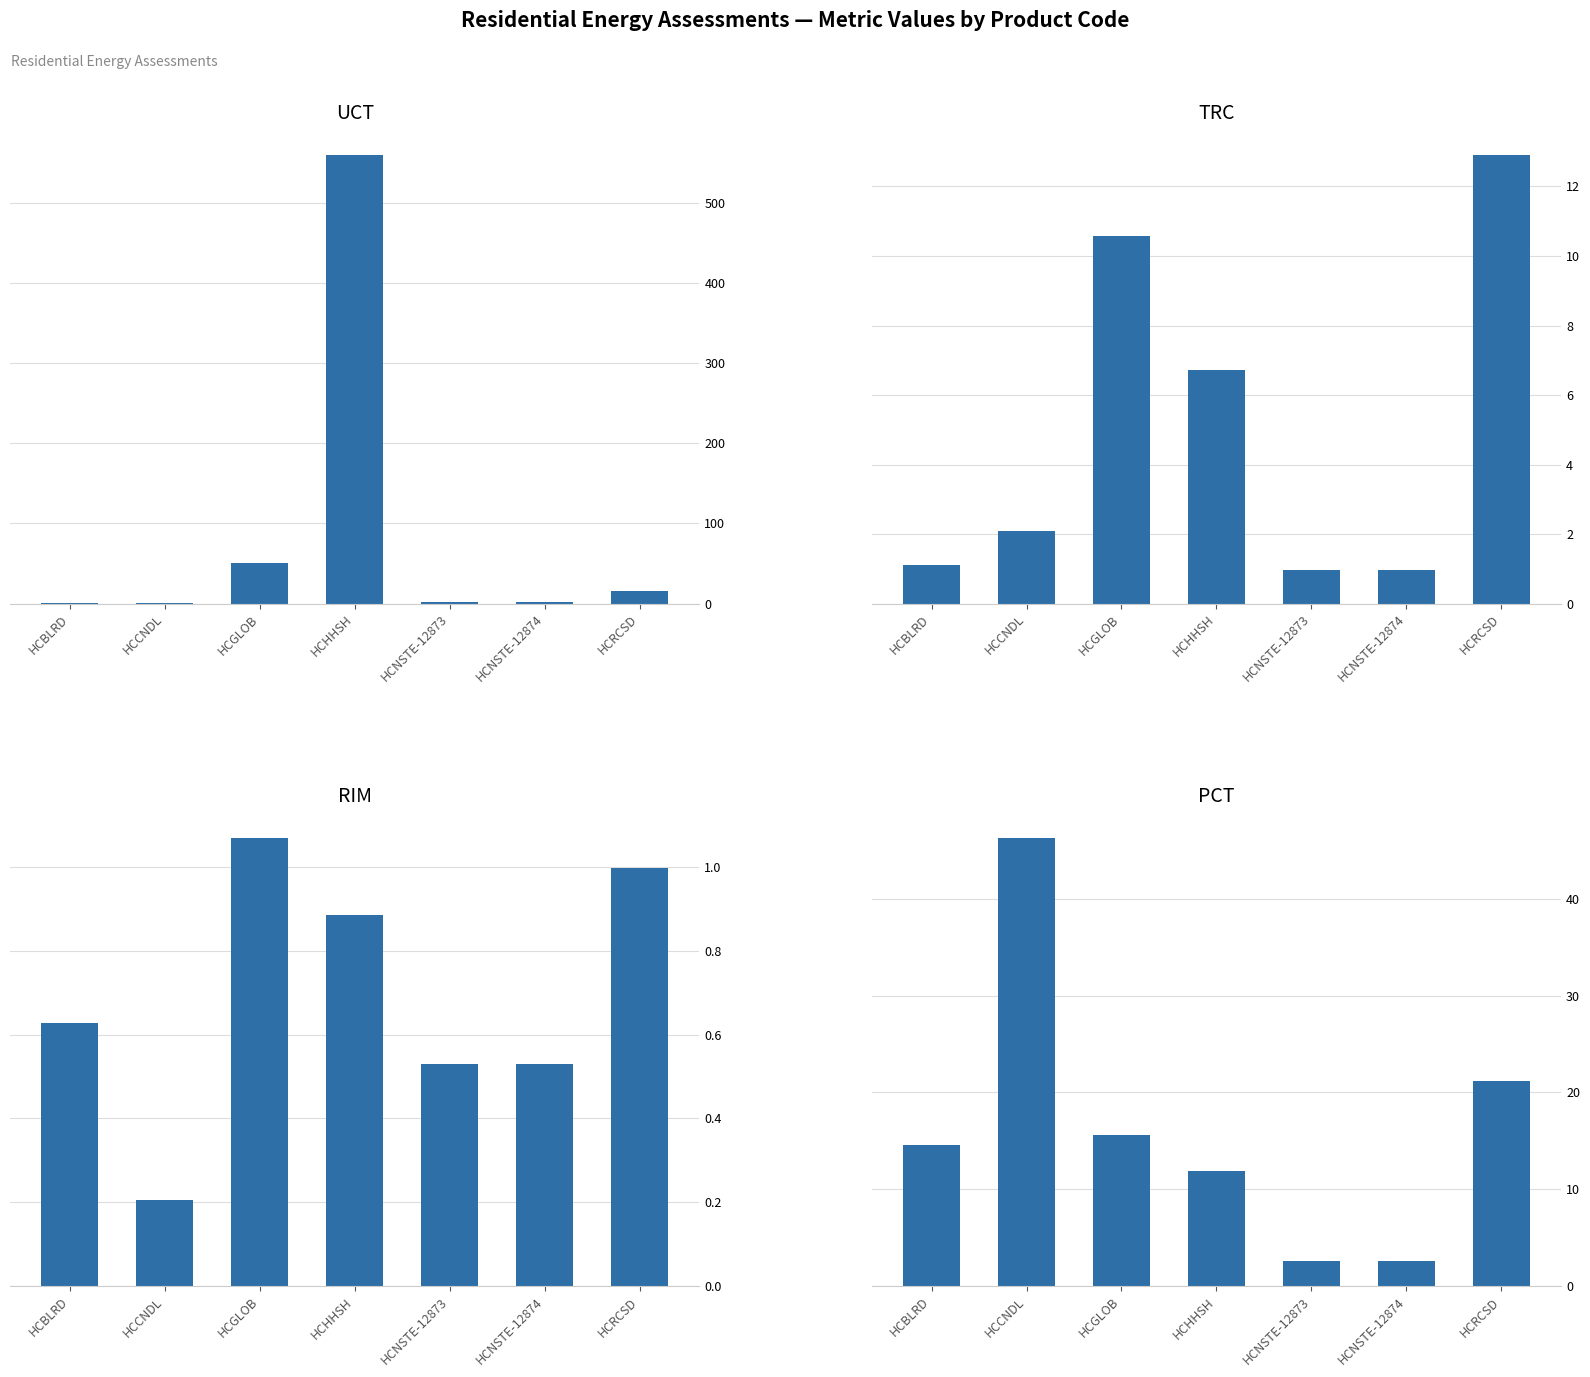

Rank the categories by PCT value from highest to lowest.

HCCNDL, HCRCSD, HCGLOB, HCBLRD, HCHHSH, HCNSTE-12873, HCNSTE-12874